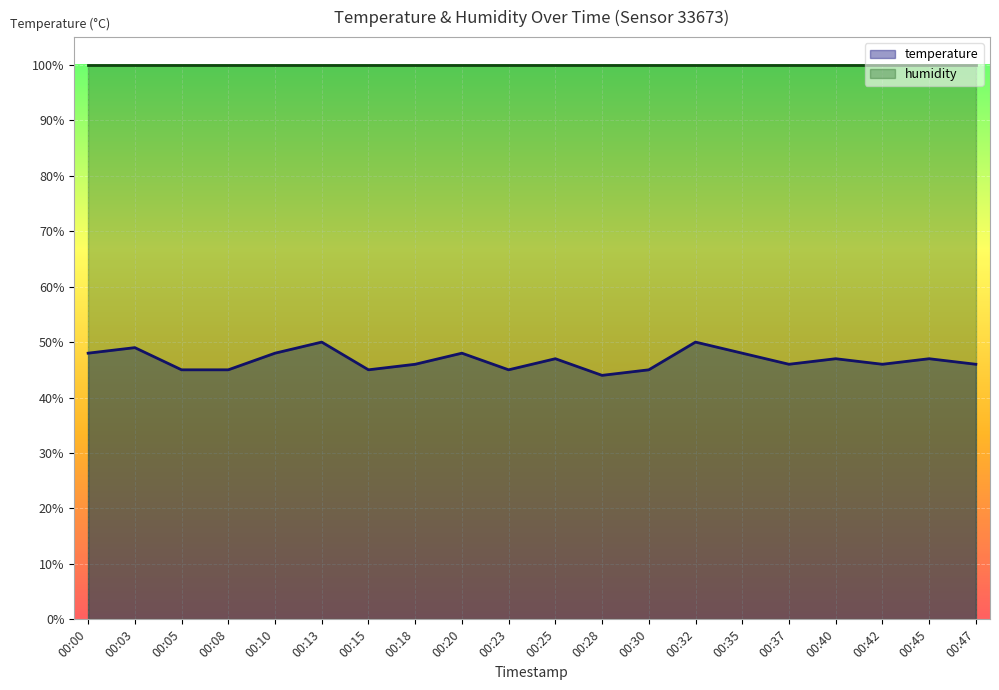

What is the value of the 15th point from the left?

48.0